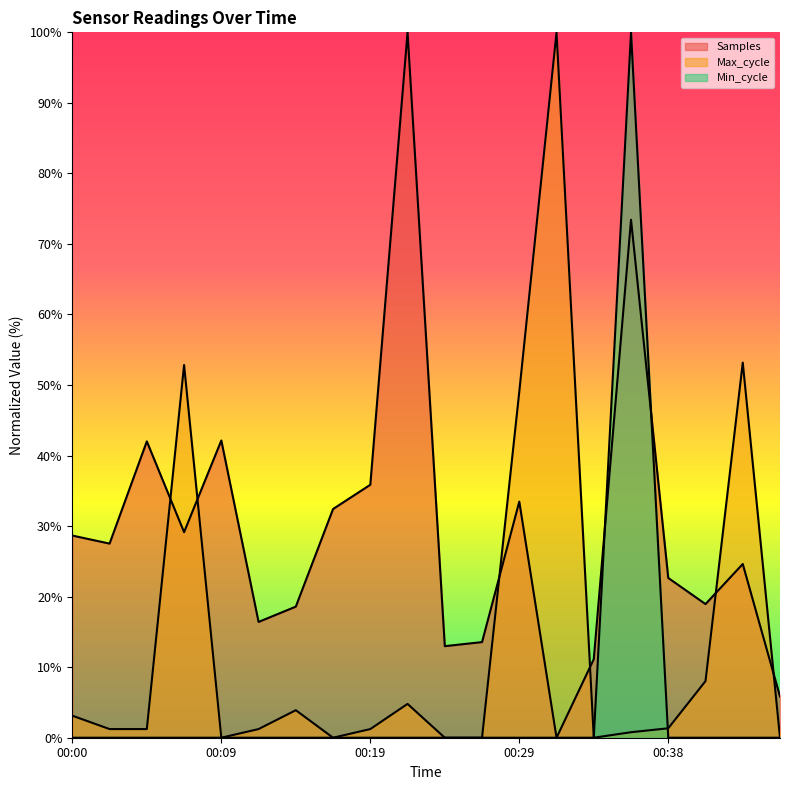

How many values in Max_cycle are above zero?

14